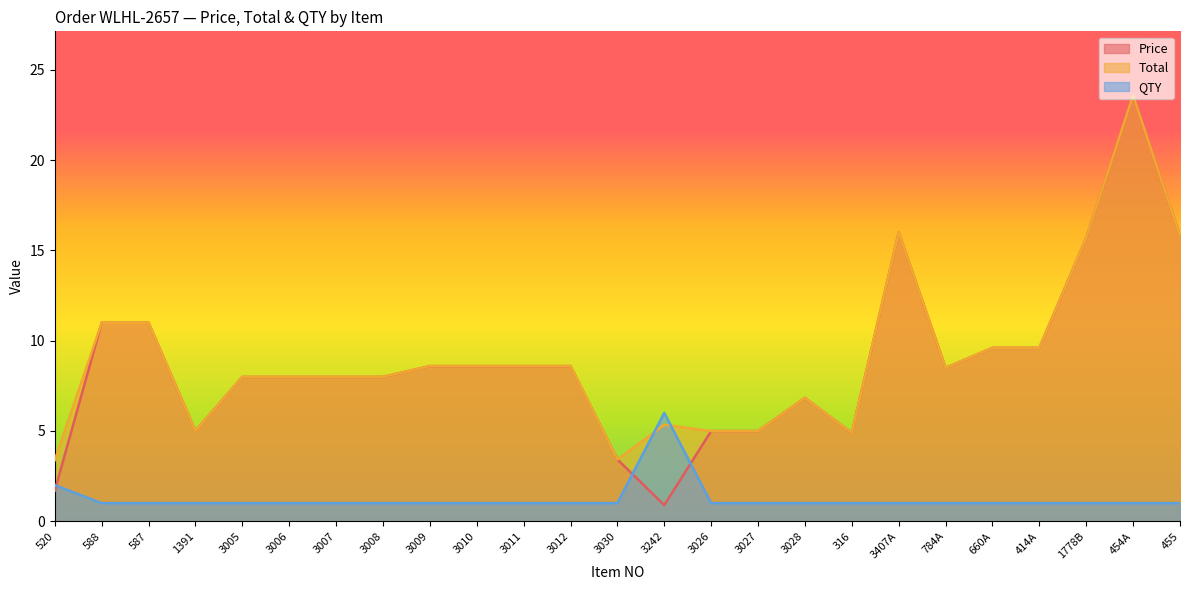

What is the difference between the second highest and minimum values in the Total series?

12.6